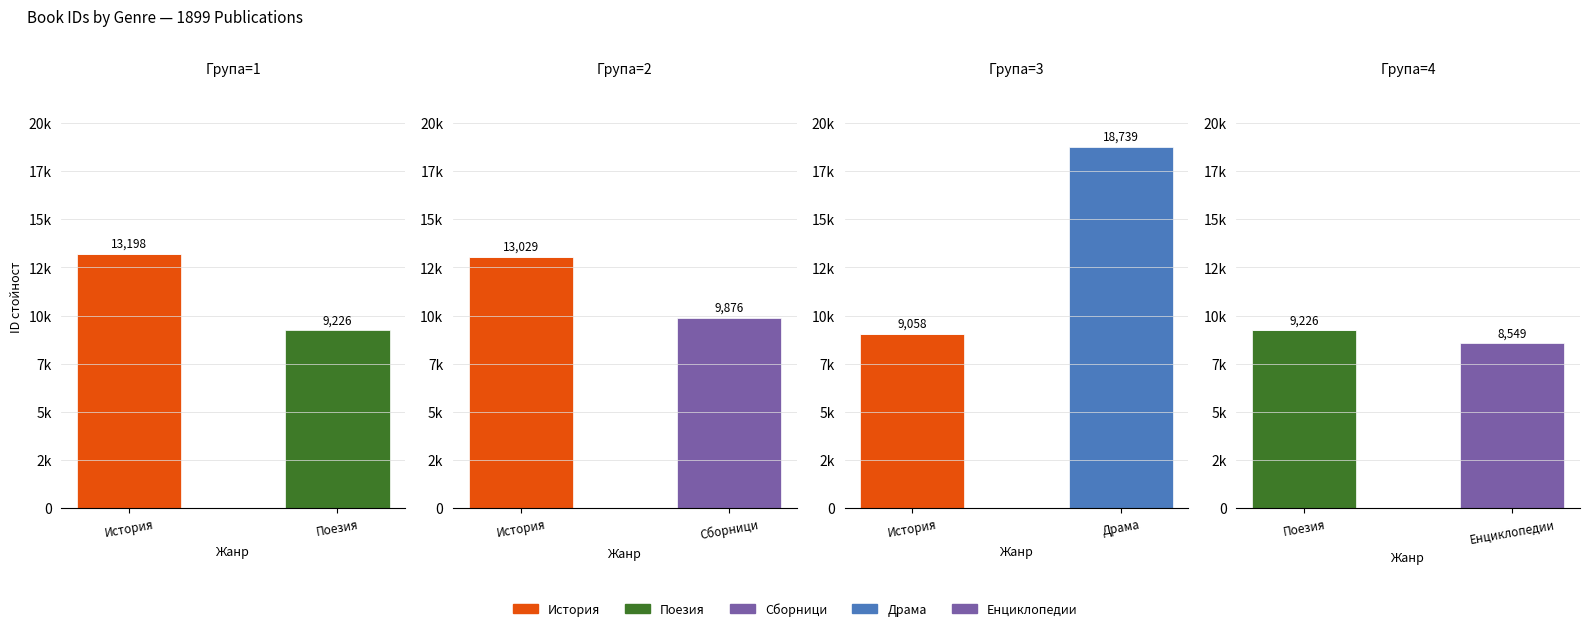

How many groups of bars are there?

2